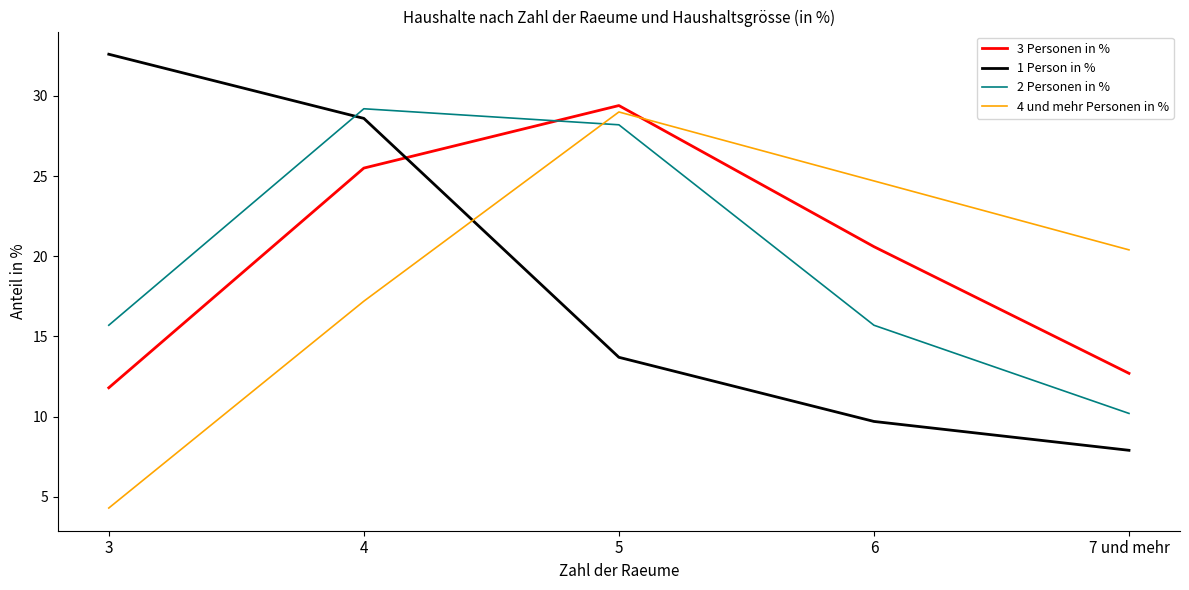

At which label does 4 und mehr Personen in % first exceed 20?

5